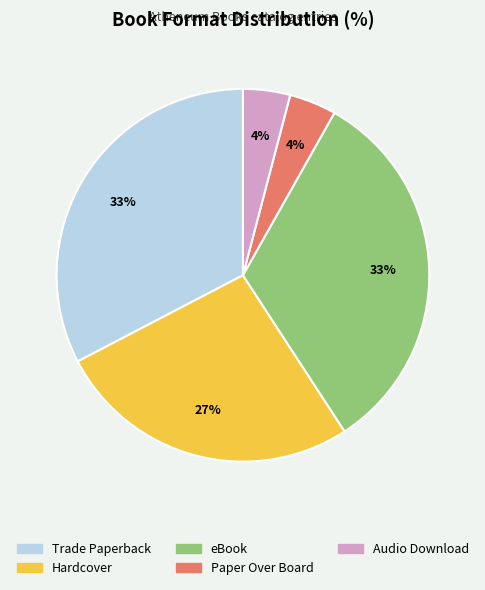

To the nearest percent, what is the difference between the largest and smallest slice percentages?

29%